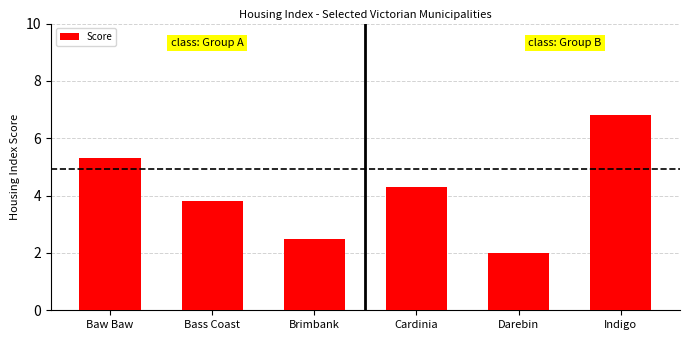

Is it true that the value at Indigo is 10.5?

False